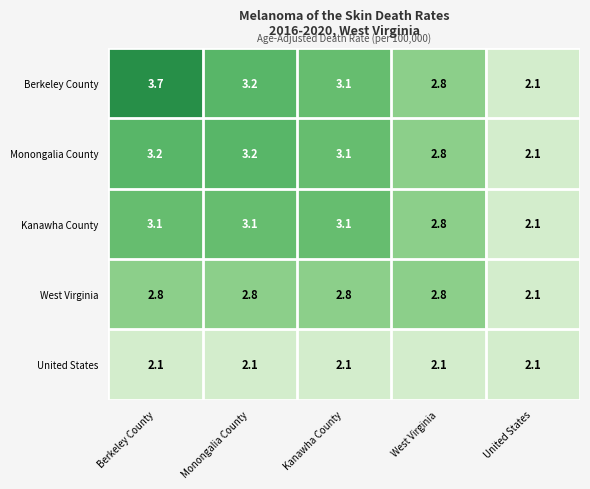

The value of Kanawha County at Berkeley County is 3.1. True or false?

True